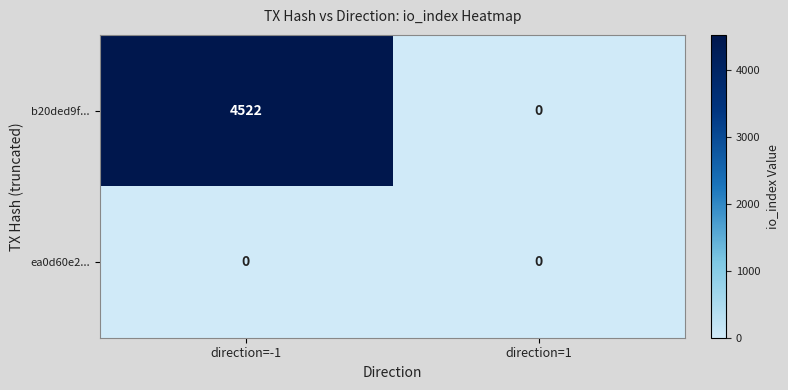

How many data points does each series have?

2